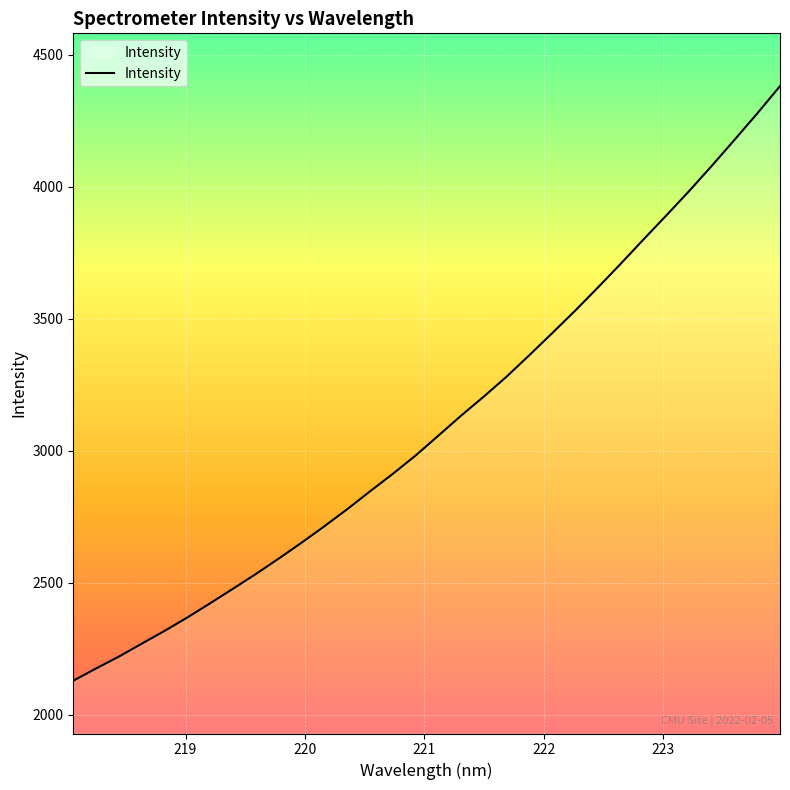

What is the minimum value shown in the chart?

2129.6